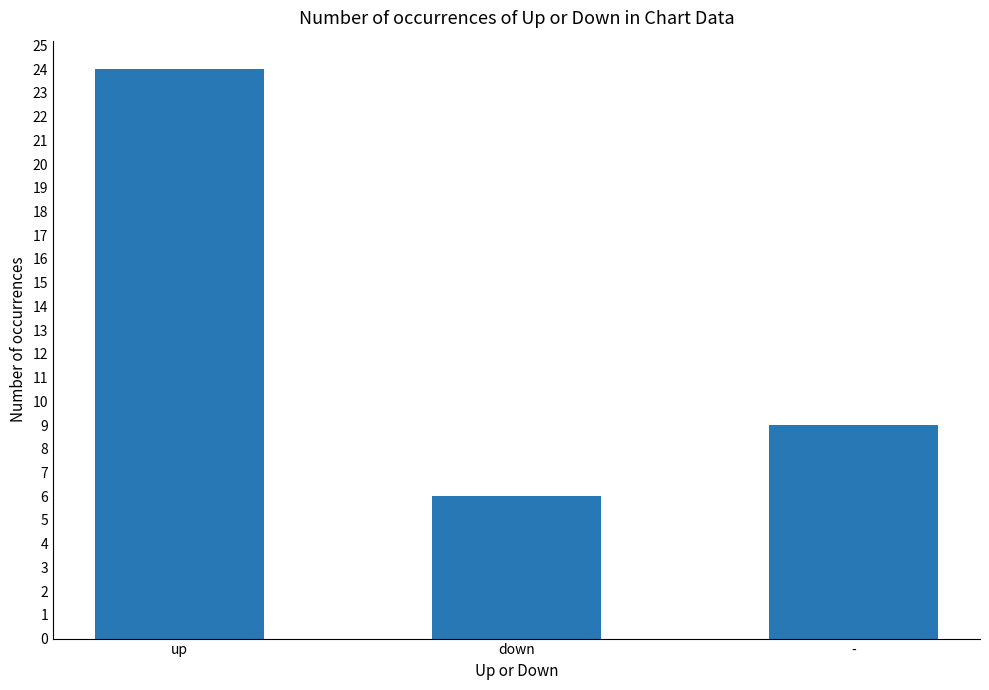

What is the change in value from up to -?

-15